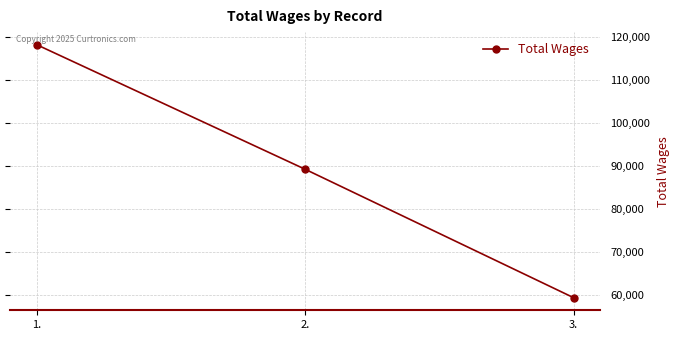

Where is the data nearest to the value 88780?

2.